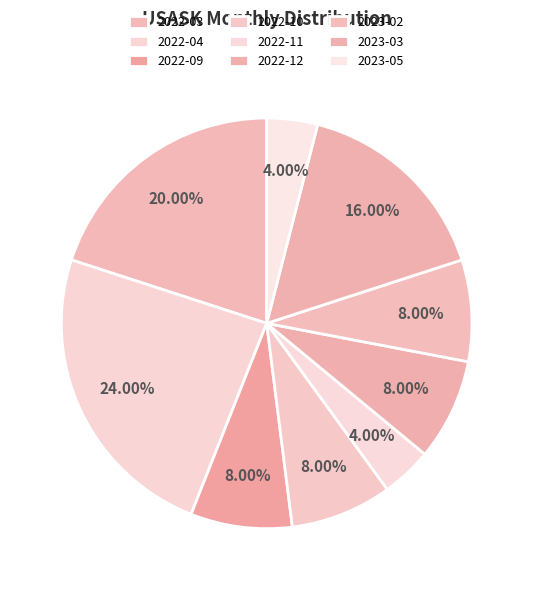

Which category has the biggest portion of the pie?

2022-04